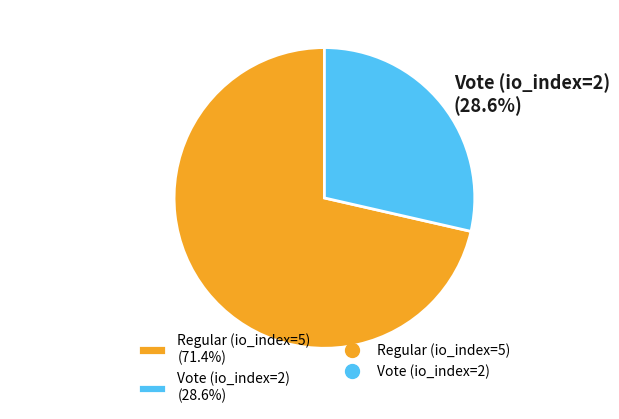

Which slice represents more than half of the pie?

Regular (io_index=5)